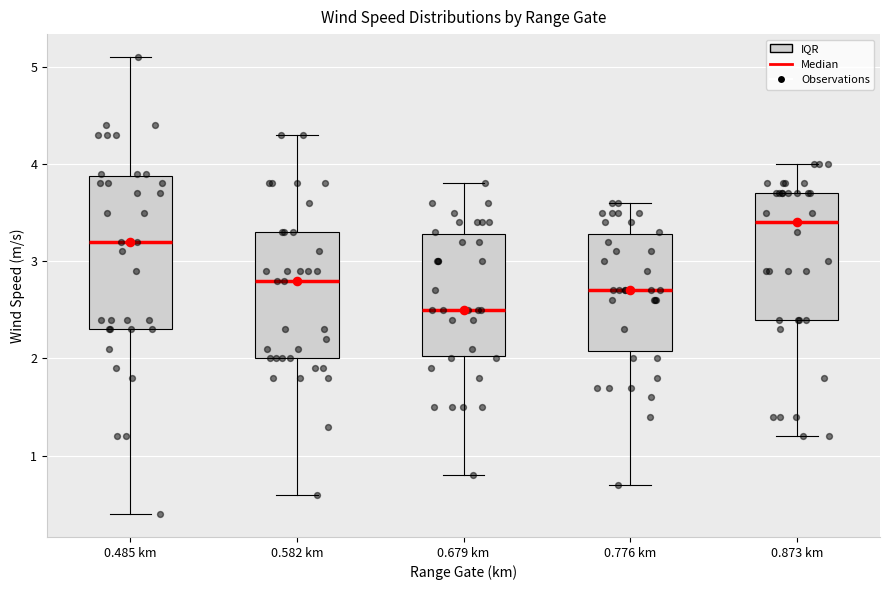

Reading left to right, transcribe this box plot: for each box, give where its median line is, the range the box spans, and where its two whiskers end, as read against the y-axis. The values are not printed on the chart, so give them approximately, as read against the axis.

0.485 km: median 3.2, box 2.3 to 3.9, whiskers 0.4 to 5.1
0.582 km: median 2.8, box 2.0 to 3.3, whiskers 0.6 to 4.3
0.679 km: median 2.5, box 2.0 to 3.3, whiskers 0.8 to 3.8
0.776 km: median 2.7, box 2.1 to 3.3, whiskers 0.7 to 3.6
0.873 km: median 3.4, box 2.4 to 3.7, whiskers 1.2 to 4.0